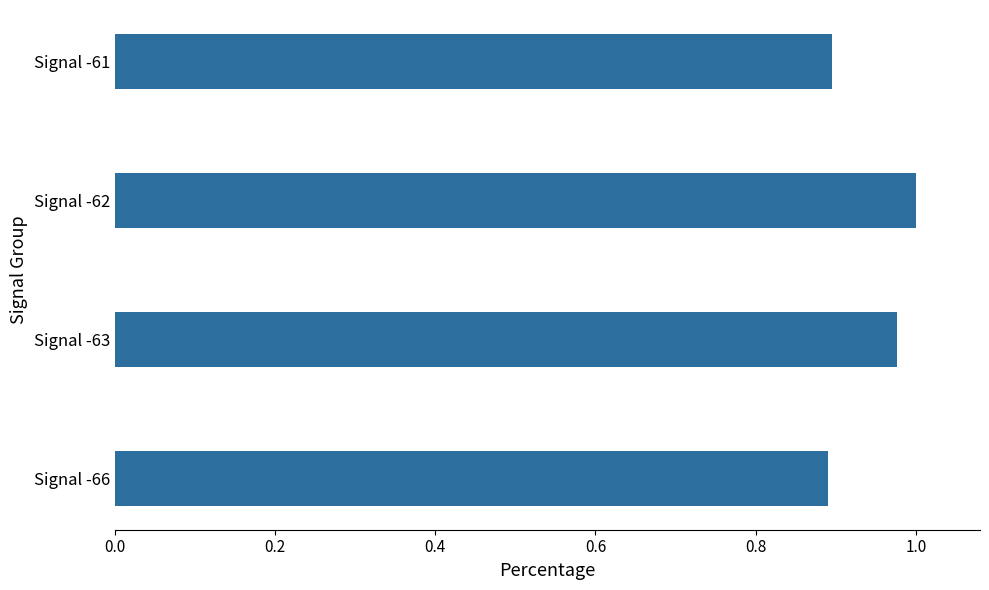

What is the sum of the values at Signal -63 and Signal -62?

2.0